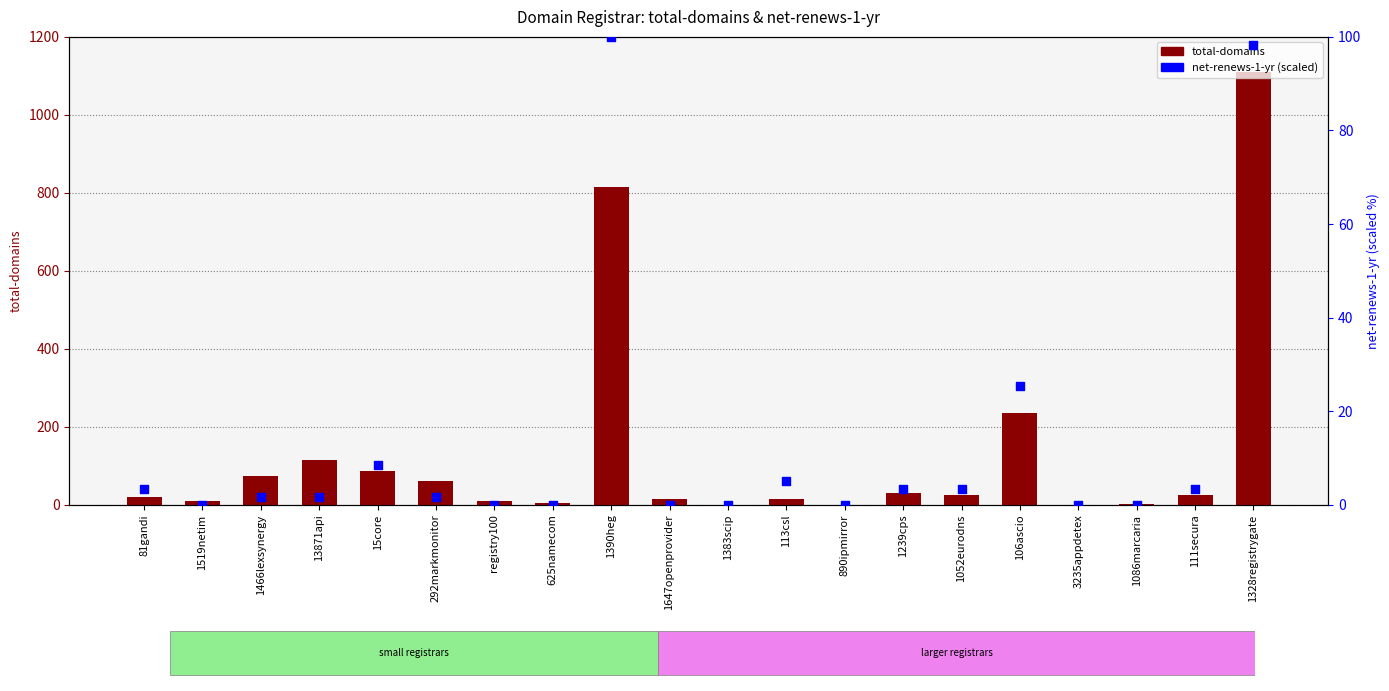

Which series has the largest Y range (max minus min)?

total-domains